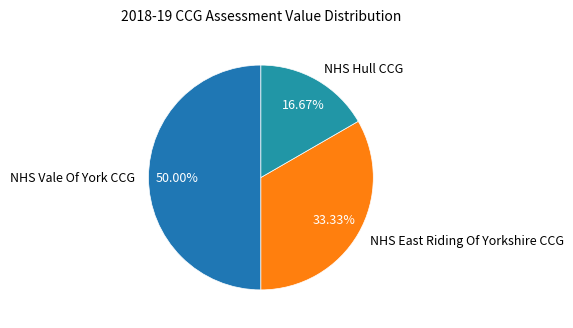

To the nearest percent, what is the combined percentage of NHS Hull CCG and NHS Vale Of York CCG?

67%